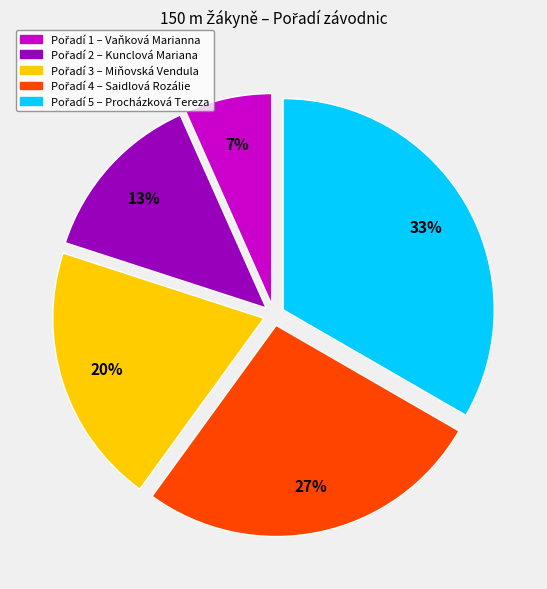

To the nearest percent, what is the average slice percentage?

20%